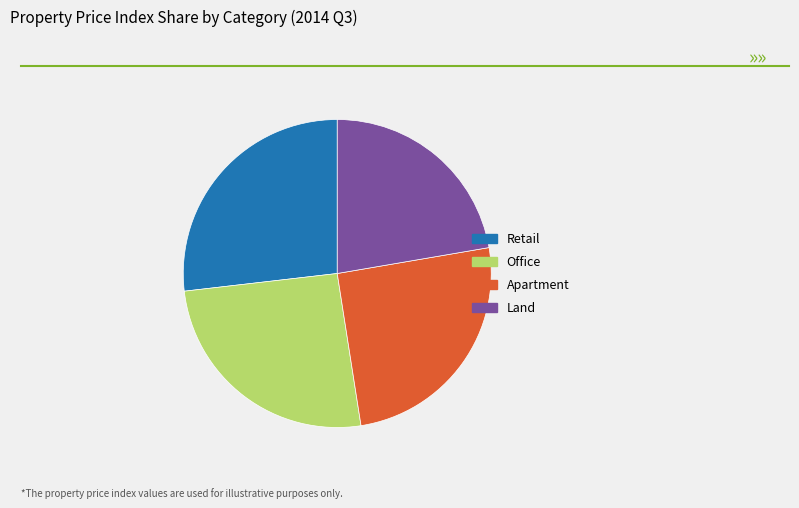

Which has a higher value, Apartment or Land?

Apartment